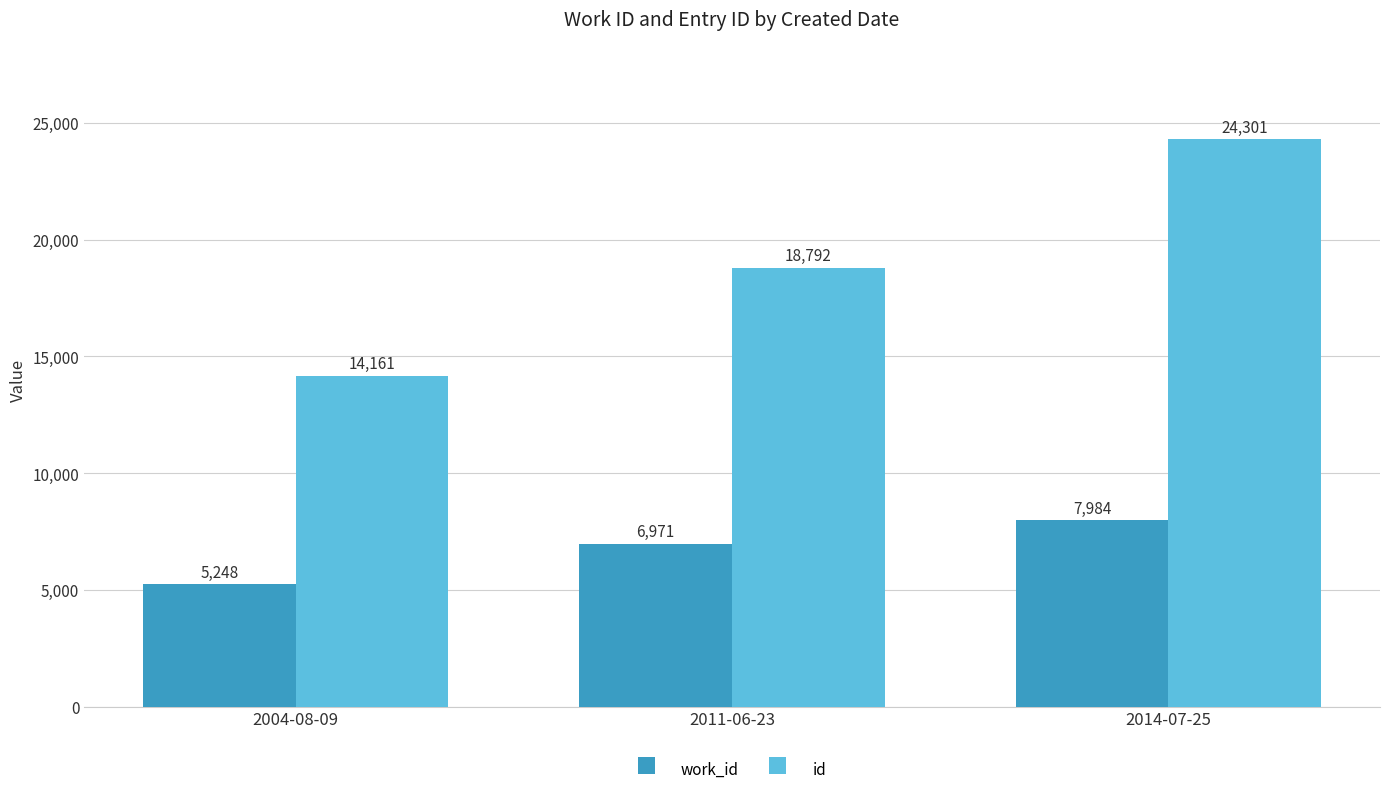

The id series shows 14161 at 2004-08-09. True or false?

True